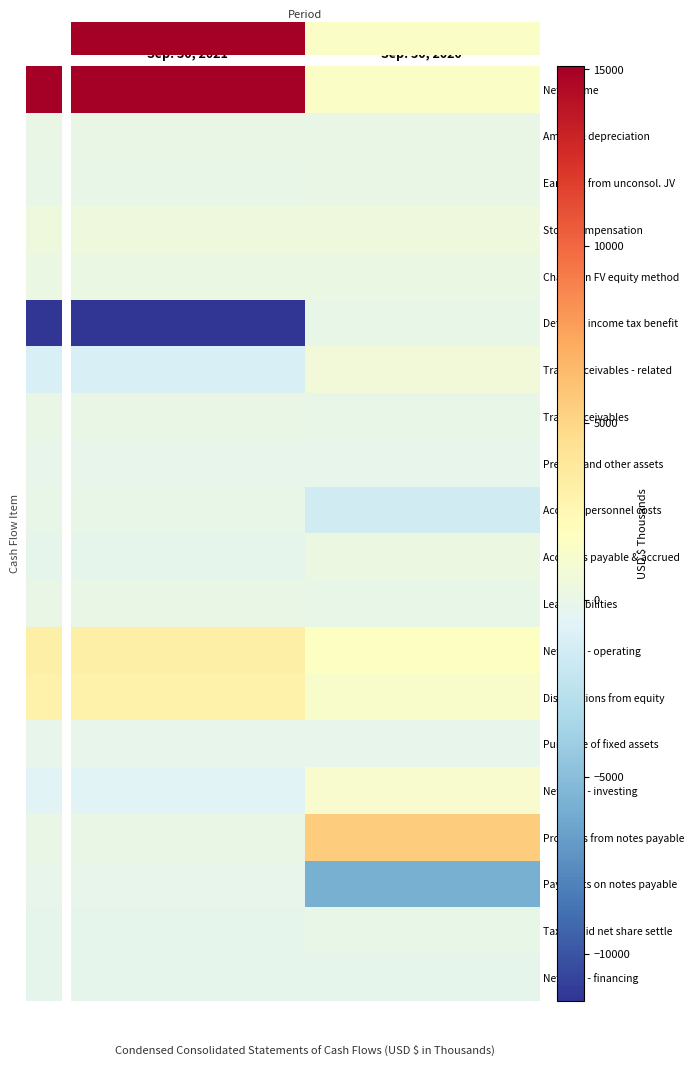

What is the maximum value shown in the chart?

15096